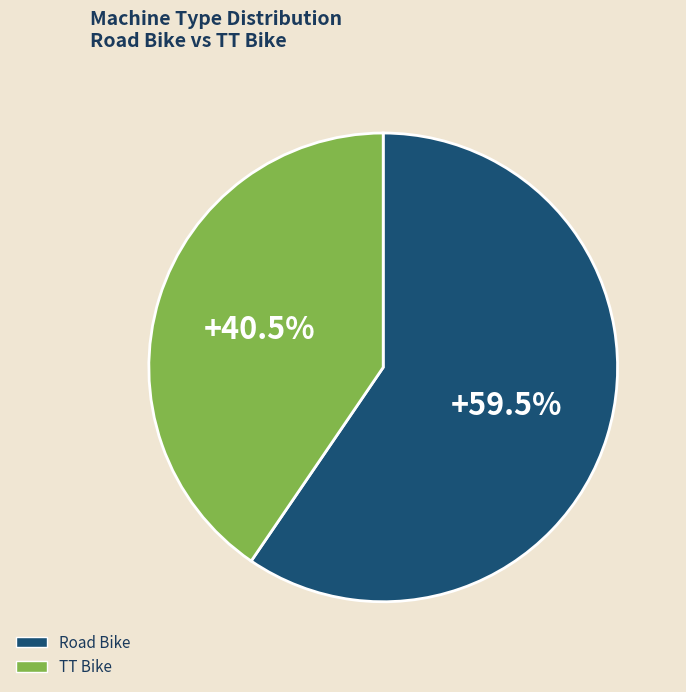

Which slice is the smallest?

TT Bike